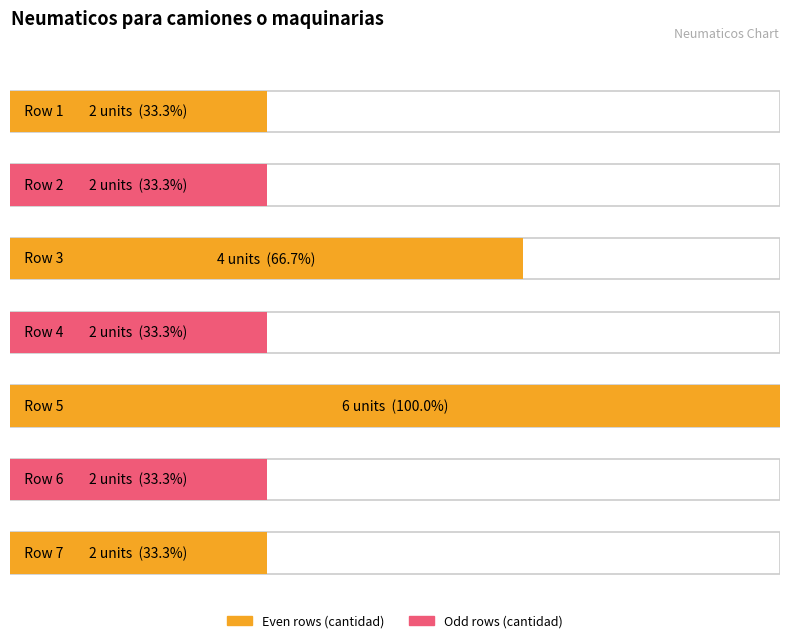

Reading left to right, list all the values displayed in this chart.

2	2	4	2	6	2	2